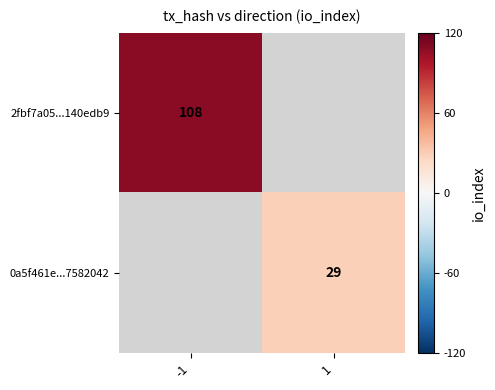

Is it true that 0a5f461e...7582042 equals 19 at 1?

False